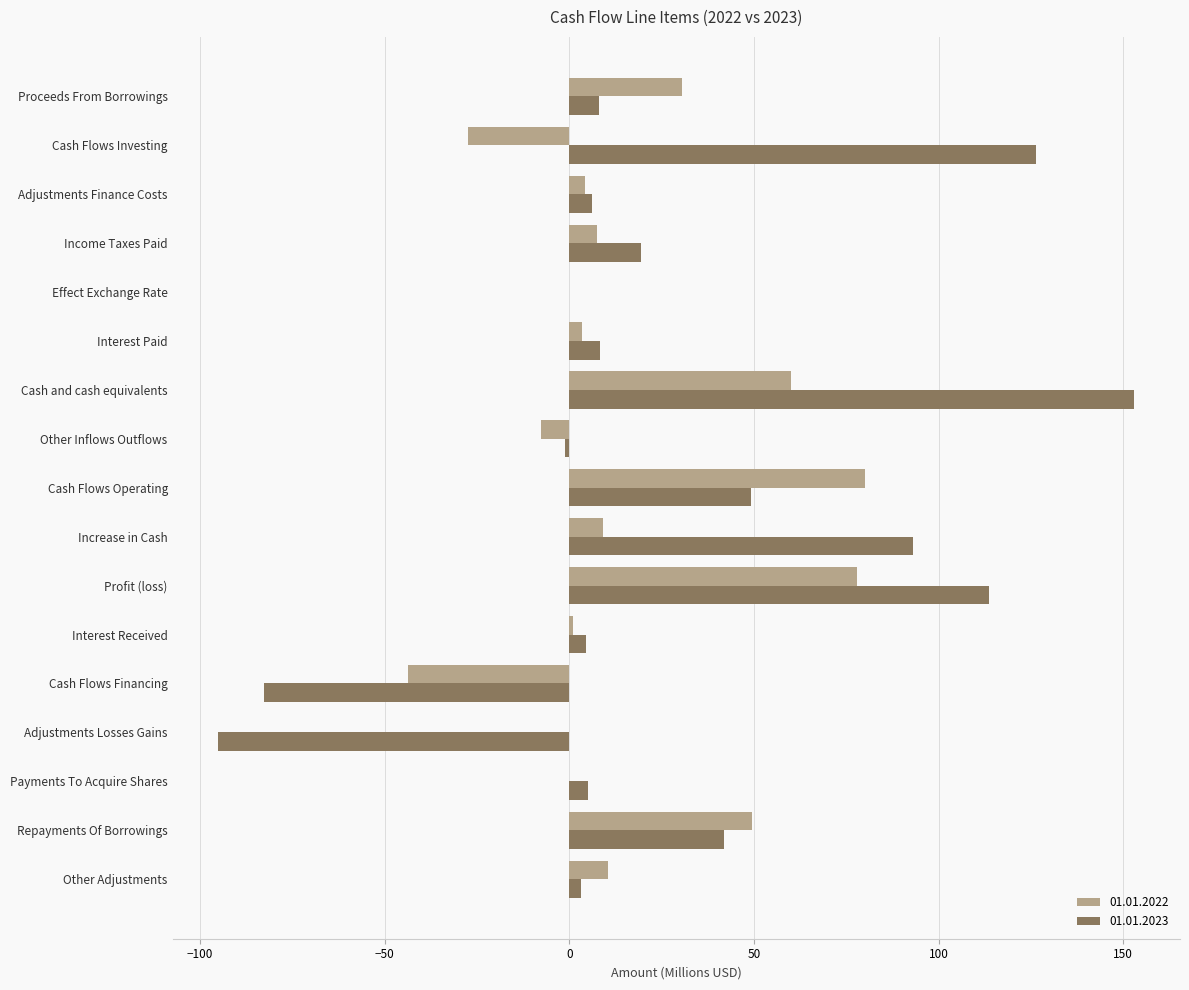

What is the sum of all 01.01.2023 values?

453.4